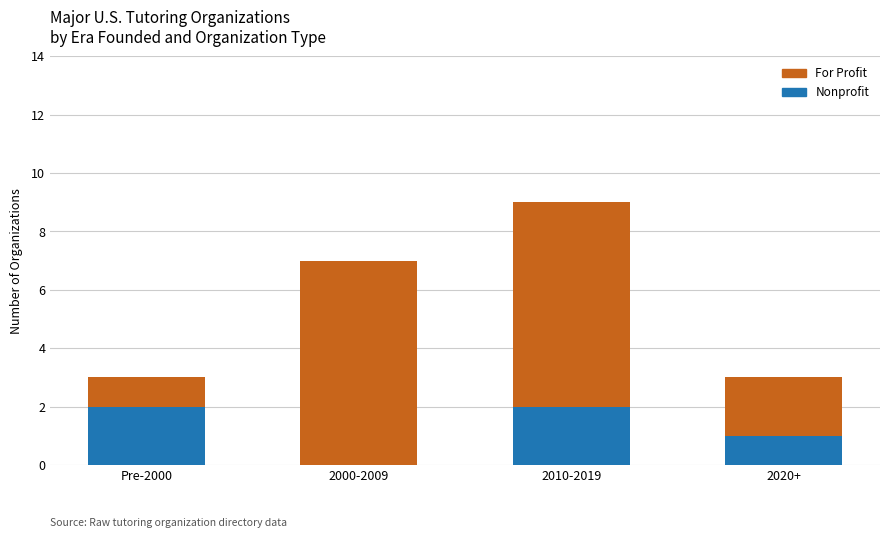

Does the chart contain stacked bars?

Yes